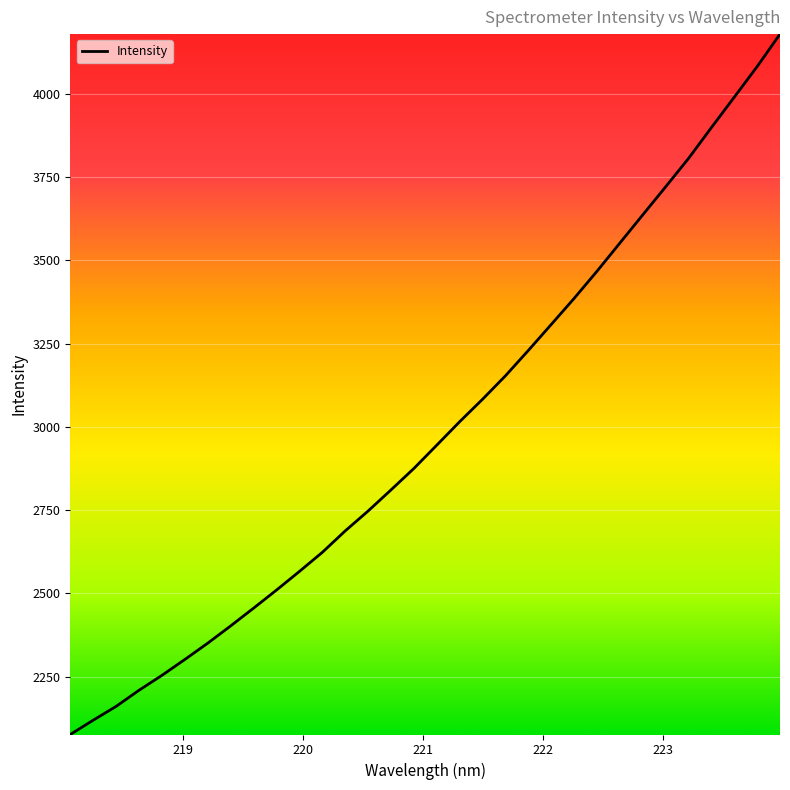

What is the smallest value displayed?

2075.8